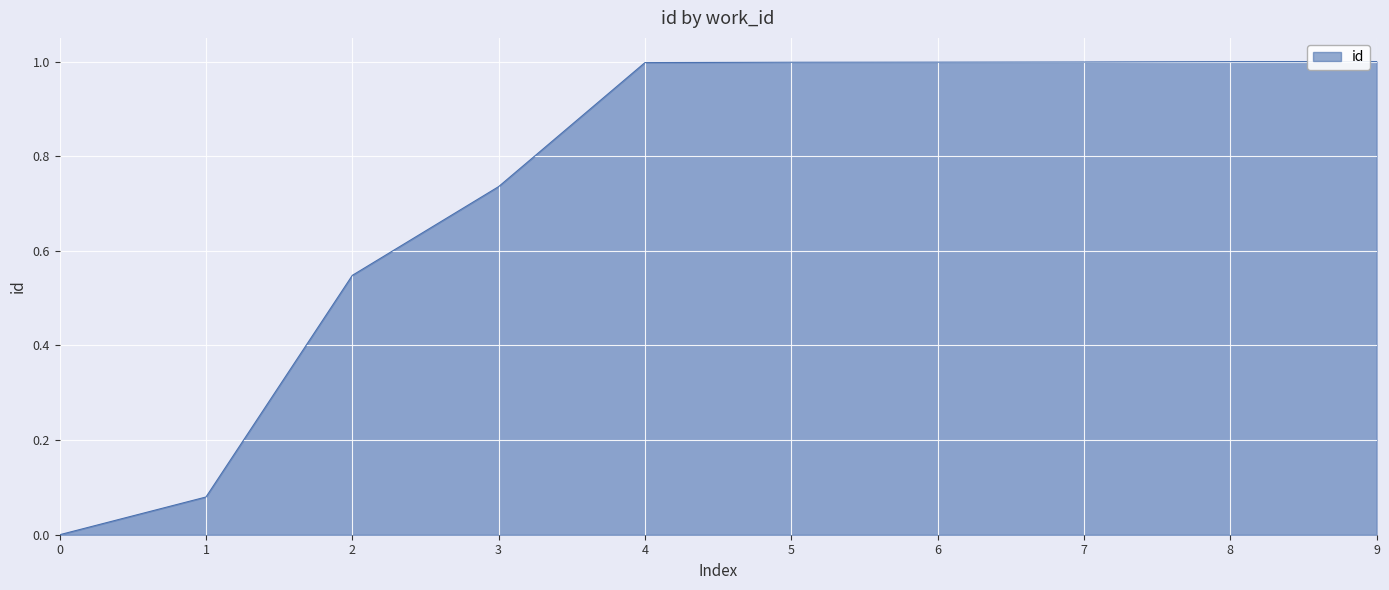

Is it true that the value at 8 is 1.0?

True